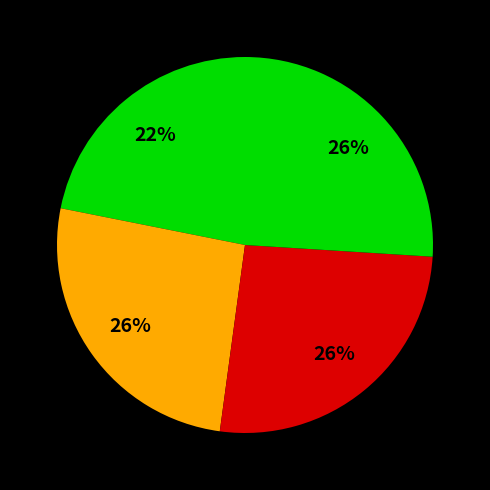

How many slices are in this pie chart?

4